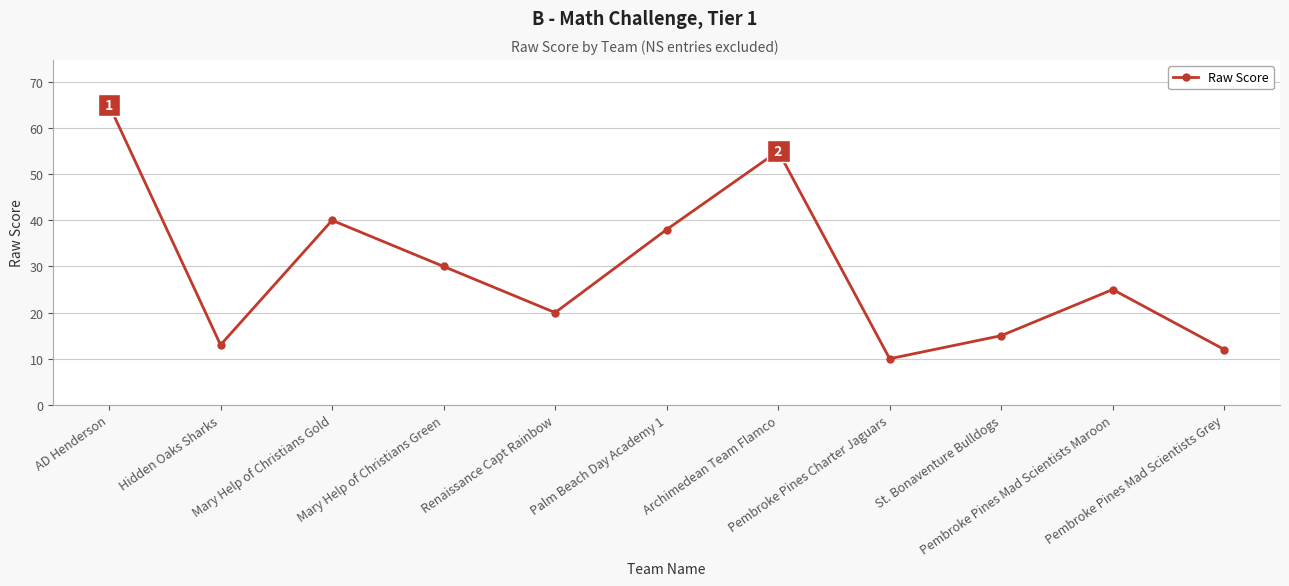

List the labels in order of value, largest first.

AD Henderson, Archimedean Team Flamco, Mary Help of Christians Gold, Palm Beach Day Academy 1, Mary Help of Christians Green, Pembroke Pines Mad Scientists Maroon, Renaissance Capt Rainbow, St. Bonaventure Bulldogs, Hidden Oaks Sharks, Pembroke Pines Mad Scientists Grey, Pembroke Pines Charter Jaguars